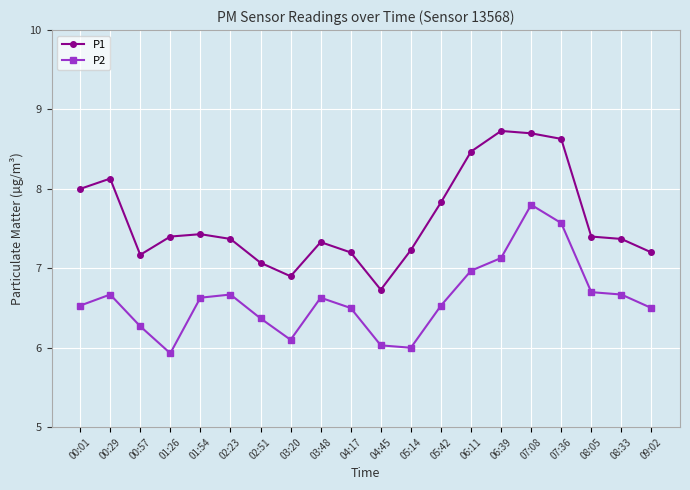

What is the difference between the highest and lowest values at 06:39?

1.6